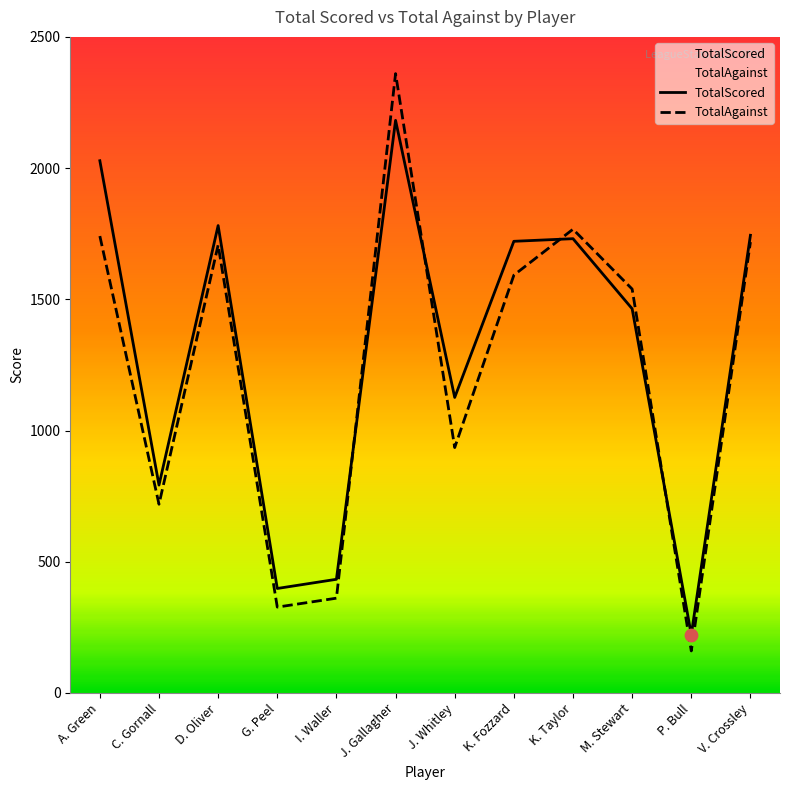

What are all the series names shown in the legend?

TotalScored, TotalAgainst